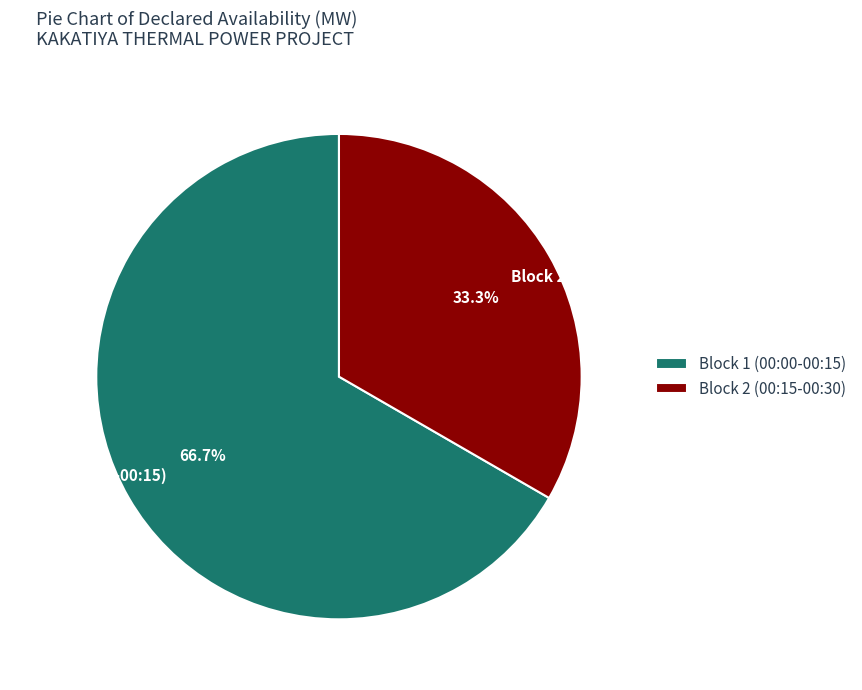

Which has a higher value, Block 2 (00:15-00:30) or Block 1 (00:00-00:15)?

Block 1 (00:00-00:15)